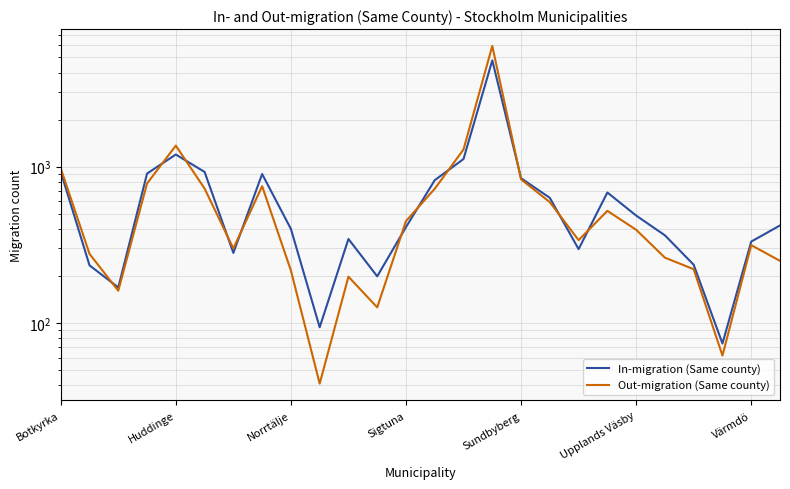

Which series has the widest spread of values?

Out-migration (Same county)